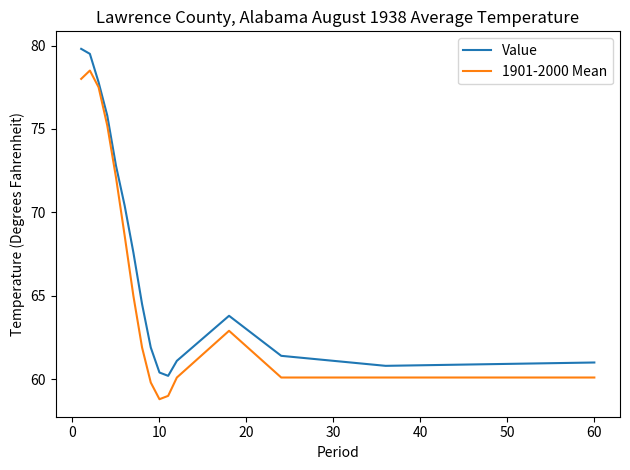

What are all the series names shown in the legend?

Value, 1901-2000 Mean